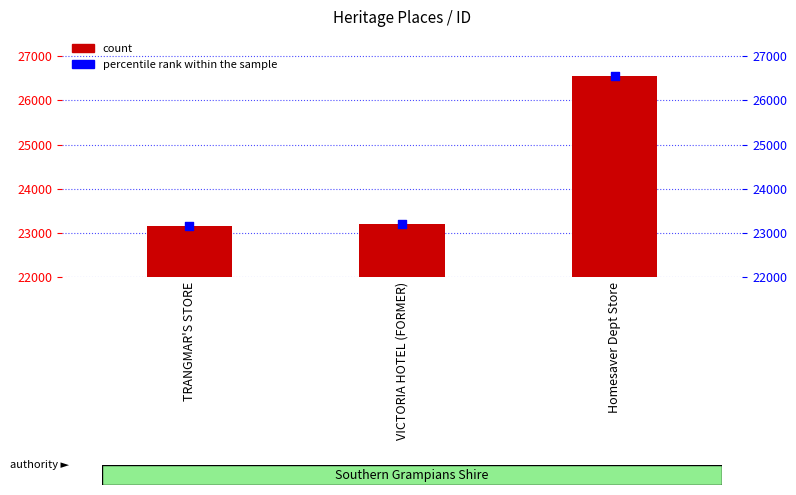

At how many categories does at least one series exceed 24488?

1